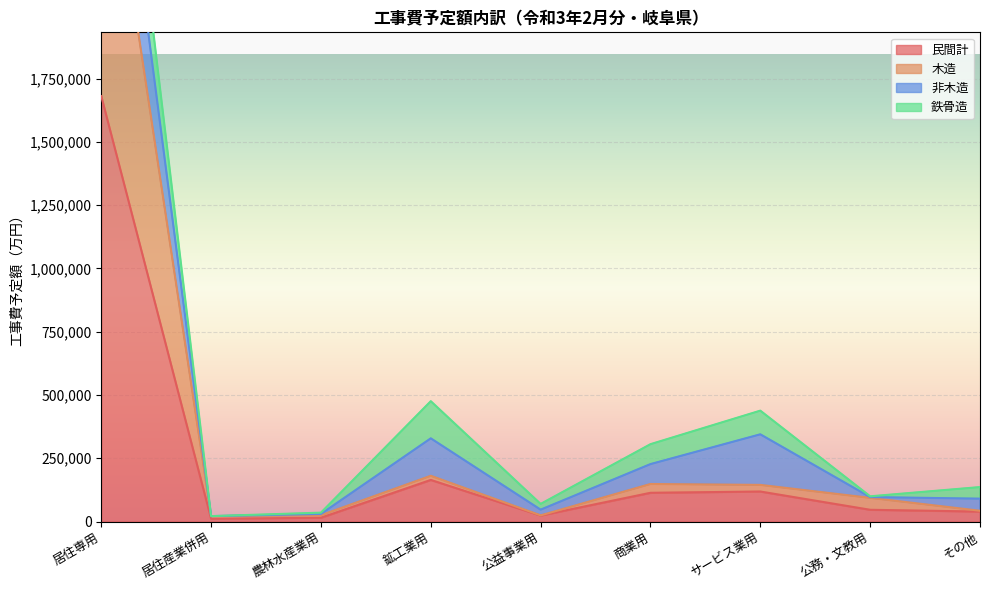

The 民間計 series shows 164312 at 鉱工業用. True or false?

True